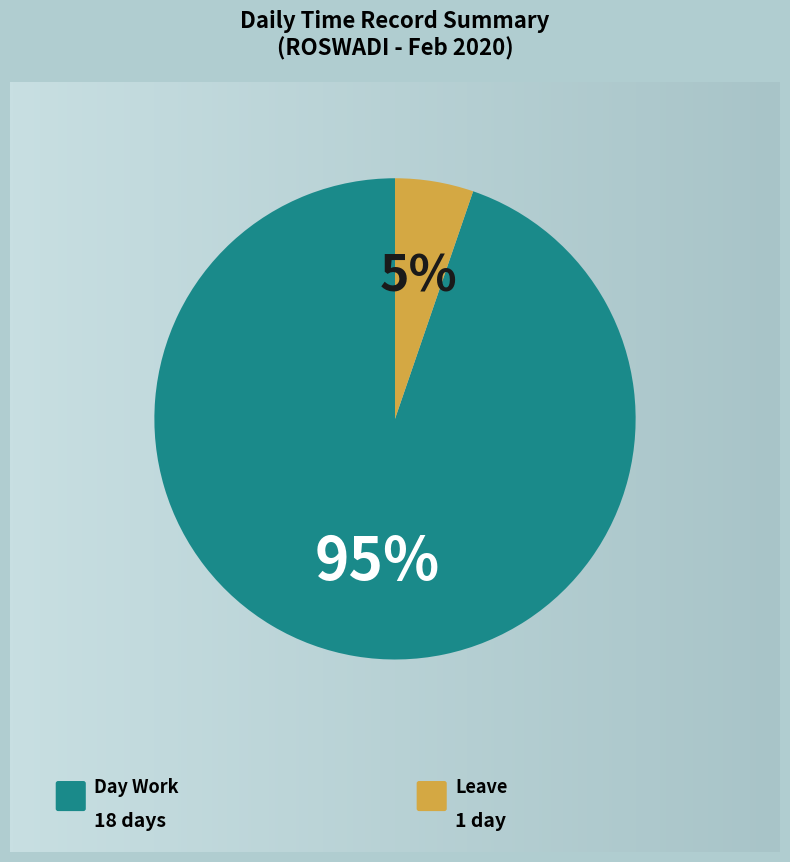

Is it true that Leave is 5% of the pie?

True